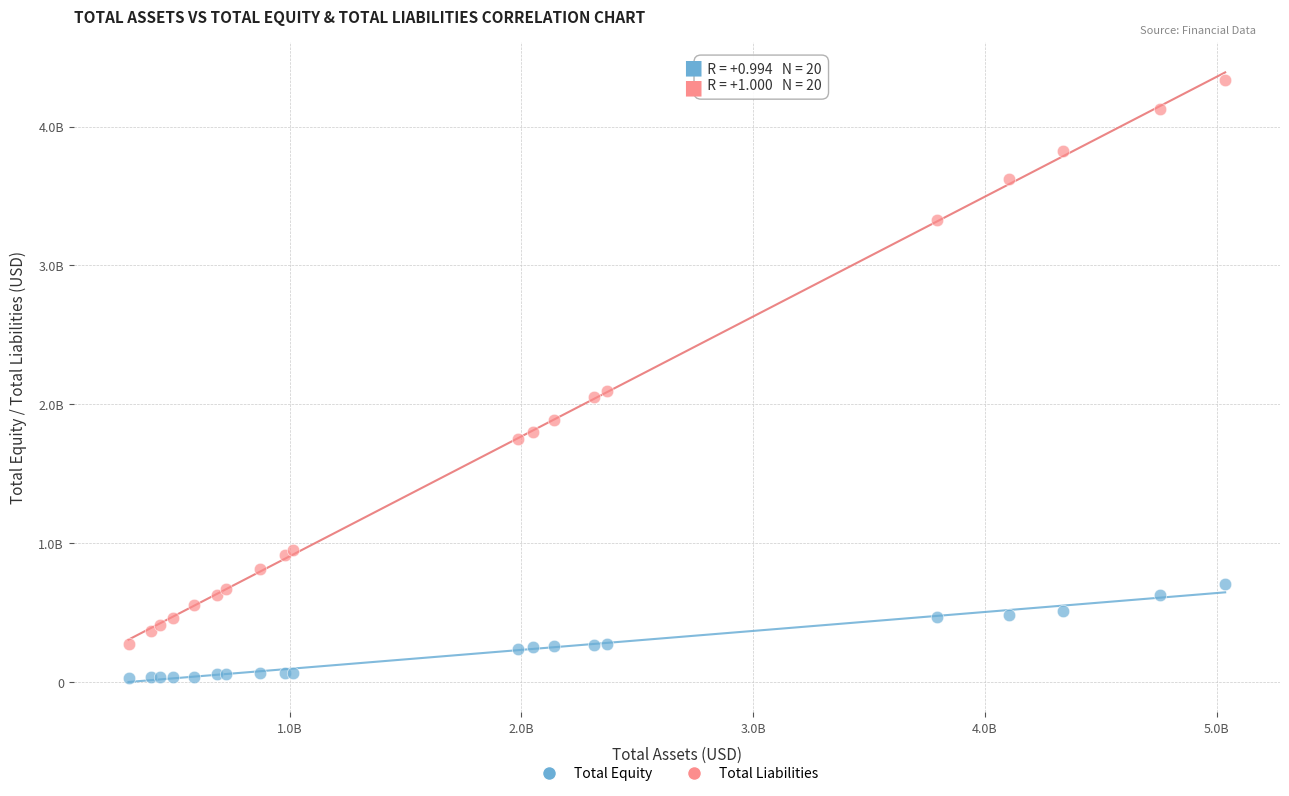

What are all the series names shown in the legend?

Total Equity, Total Liabilities